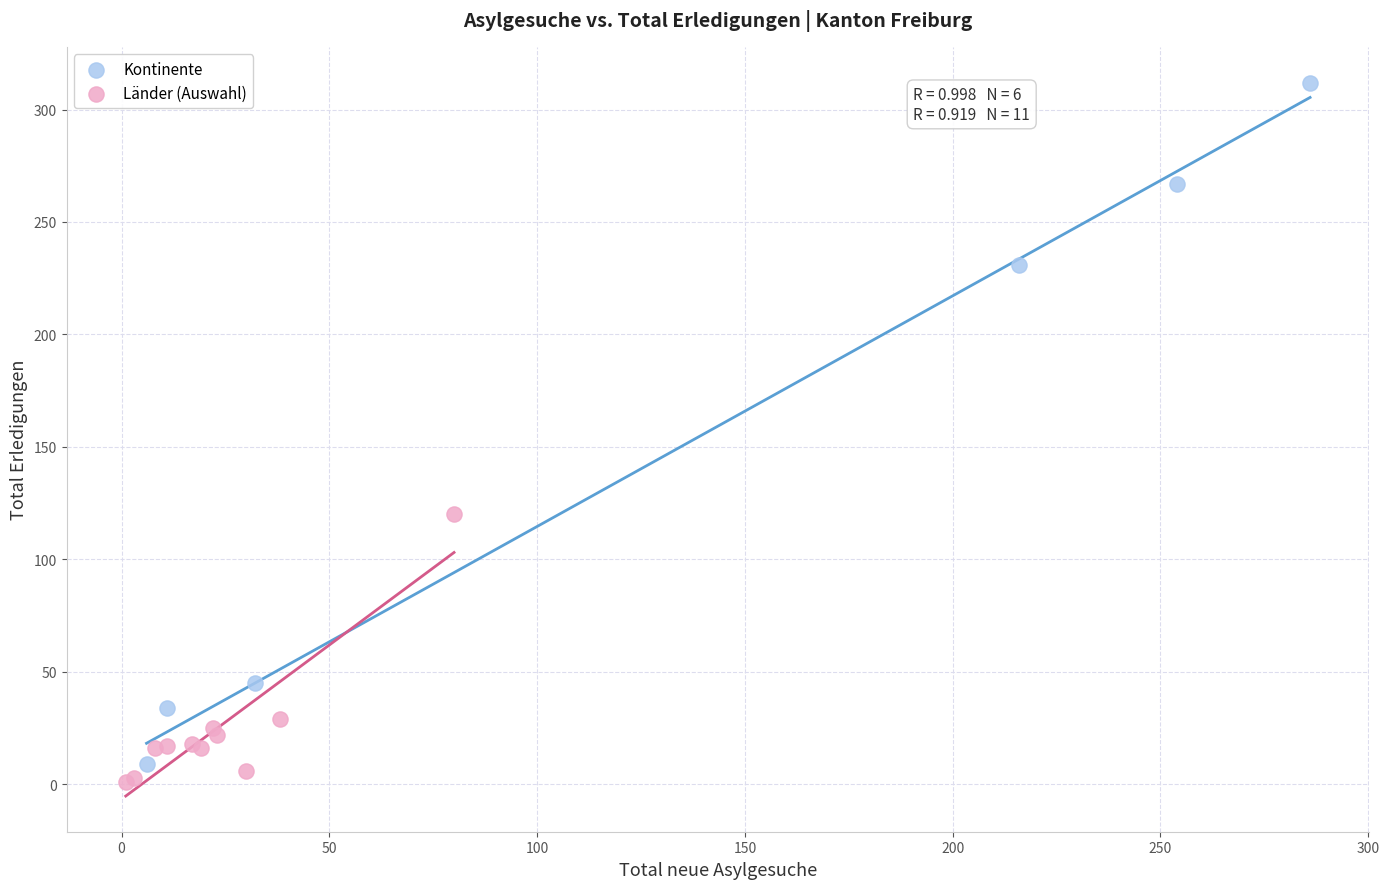

Which series has the largest Y range (max minus min)?

Kontinente